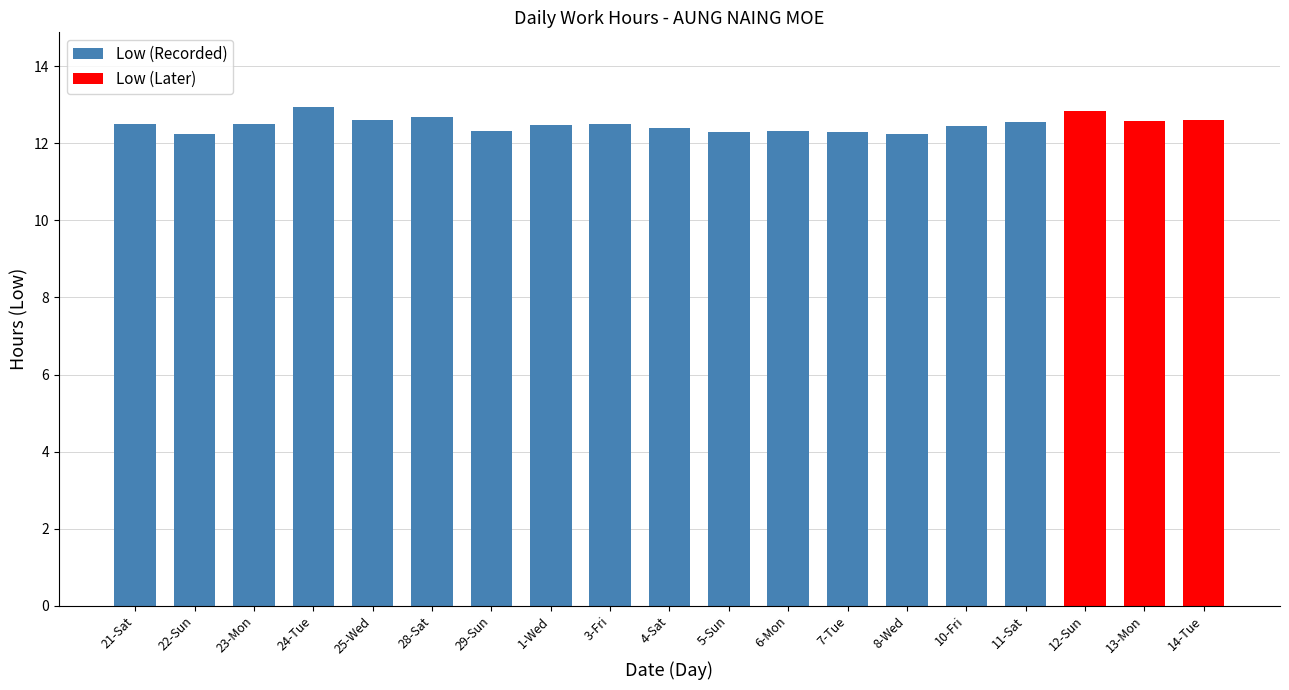

What is the value of the 5th bar from the left?

12.6